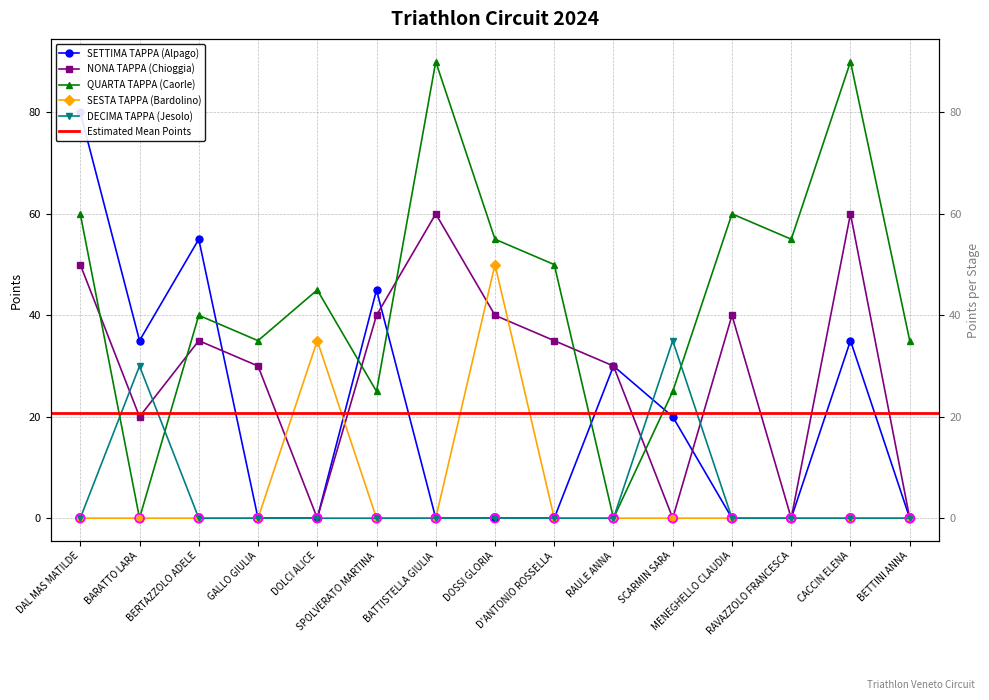

Which series has the largest total across all categories?

QUARTA TAPPA (Caorle)